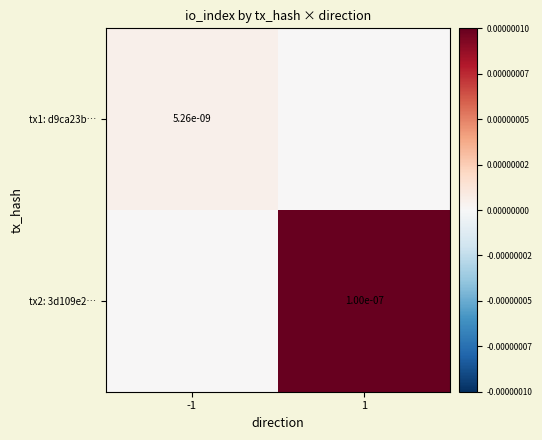

Is the value of tx1: d9ca23b… at -1 greater than the value of tx2: 3d109e2… at 1?

No